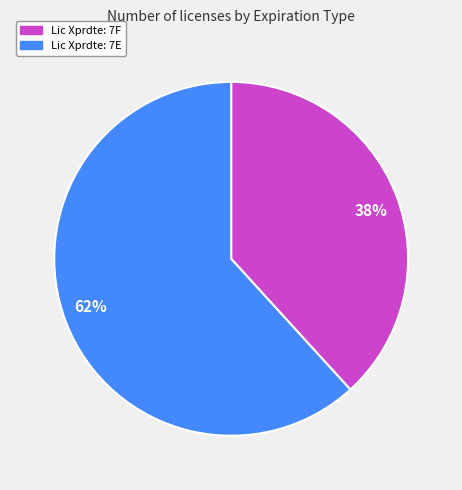

To the nearest percent, what portion does 38% represent?

38%